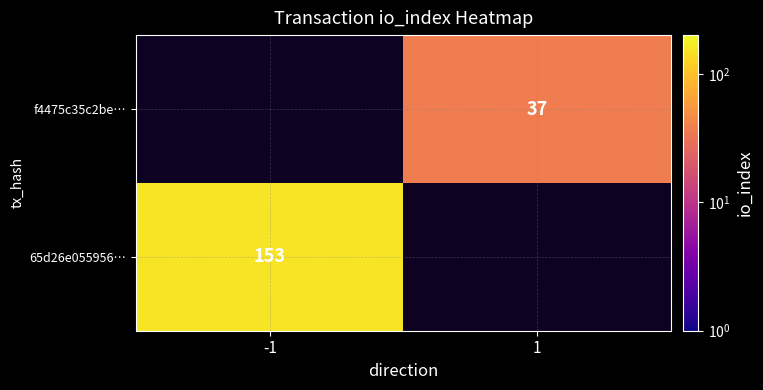

The f4475c35c2be… series shows 17 at 1. True or false?

False